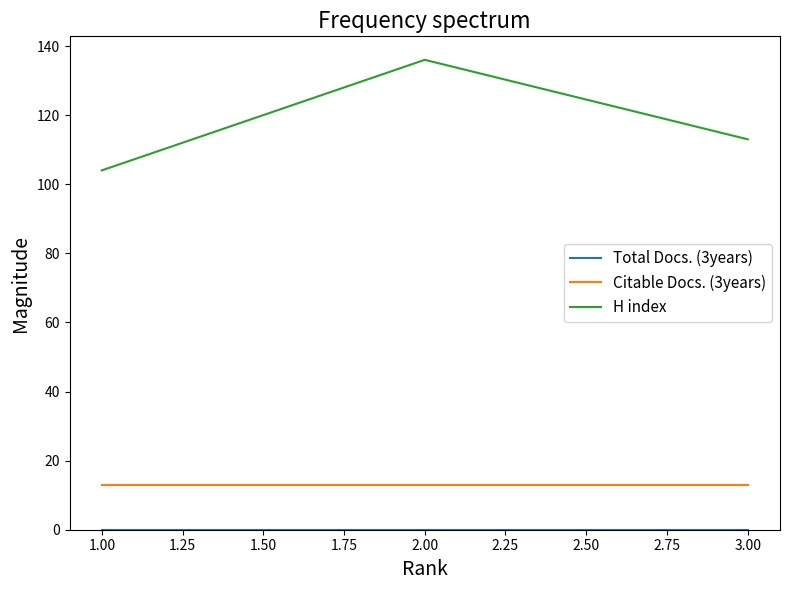

What position from the left is 3.00?

3